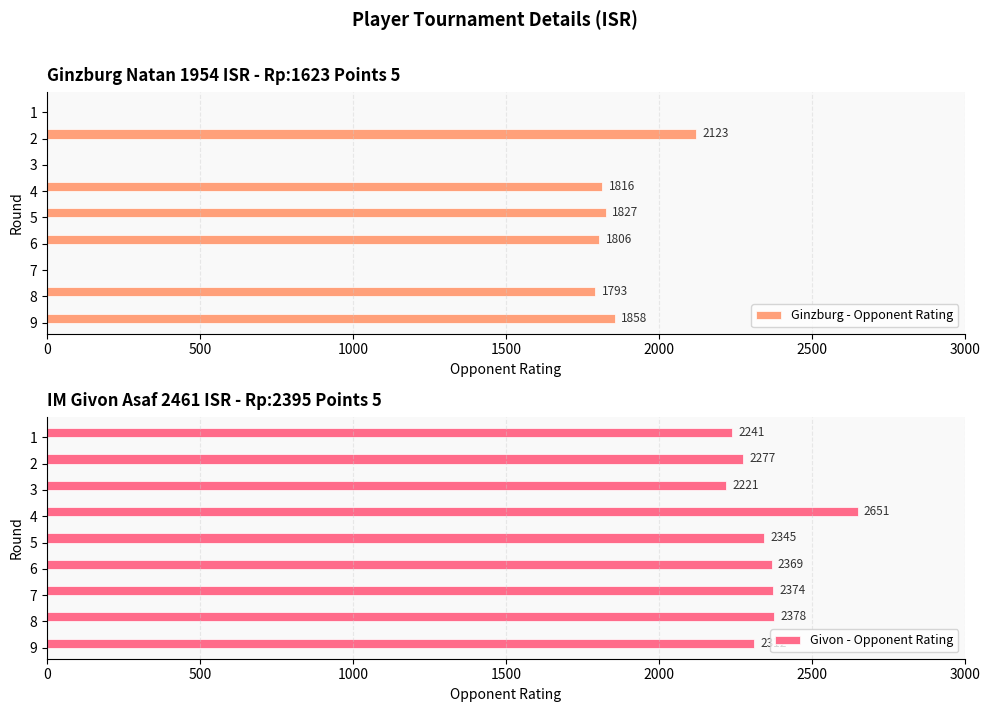

Read the Givon - Opponent Rating value at 5, to the nearest 5.

2345